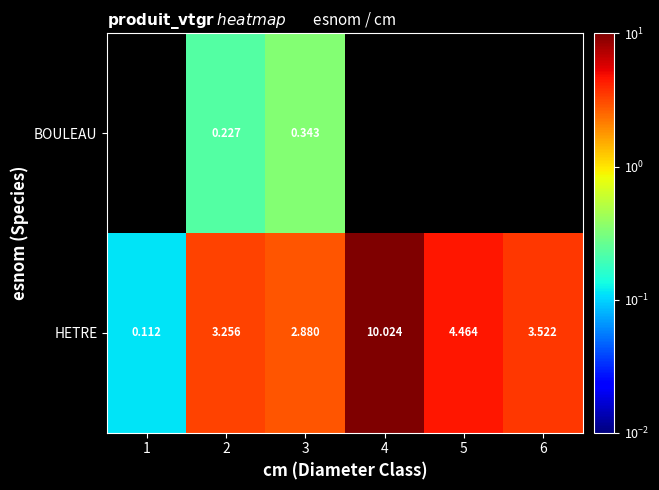

At which label is HETRE closest to 5?

5